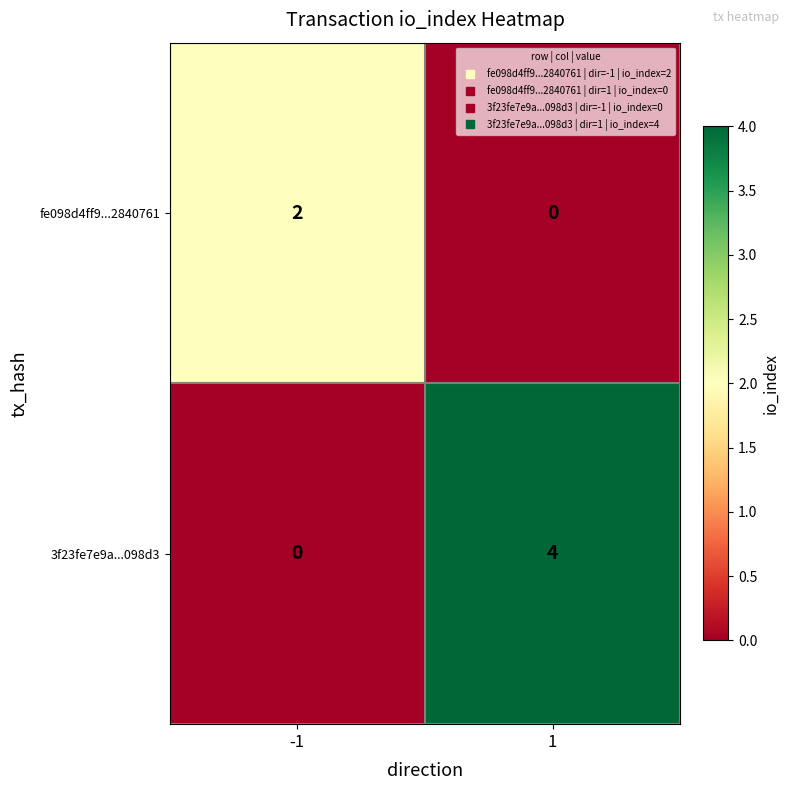

The fe098d4ff9...2840761 series shows 3 at -1. True or false?

False